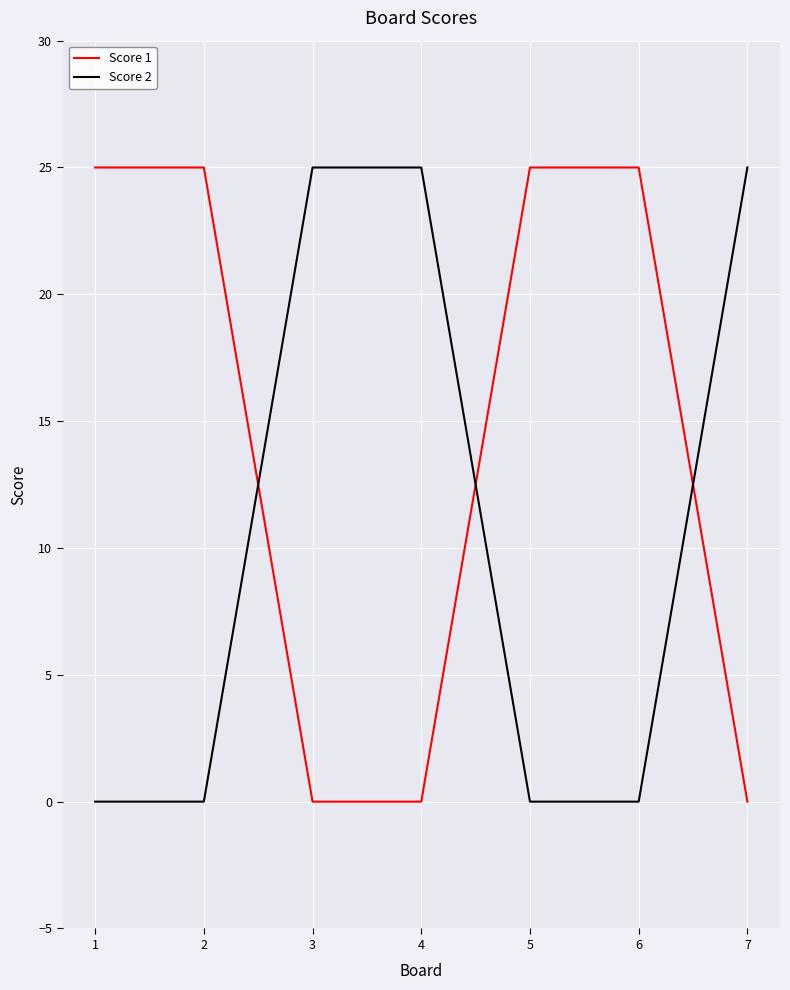

At how many categories does at least one series exceed 24?

7